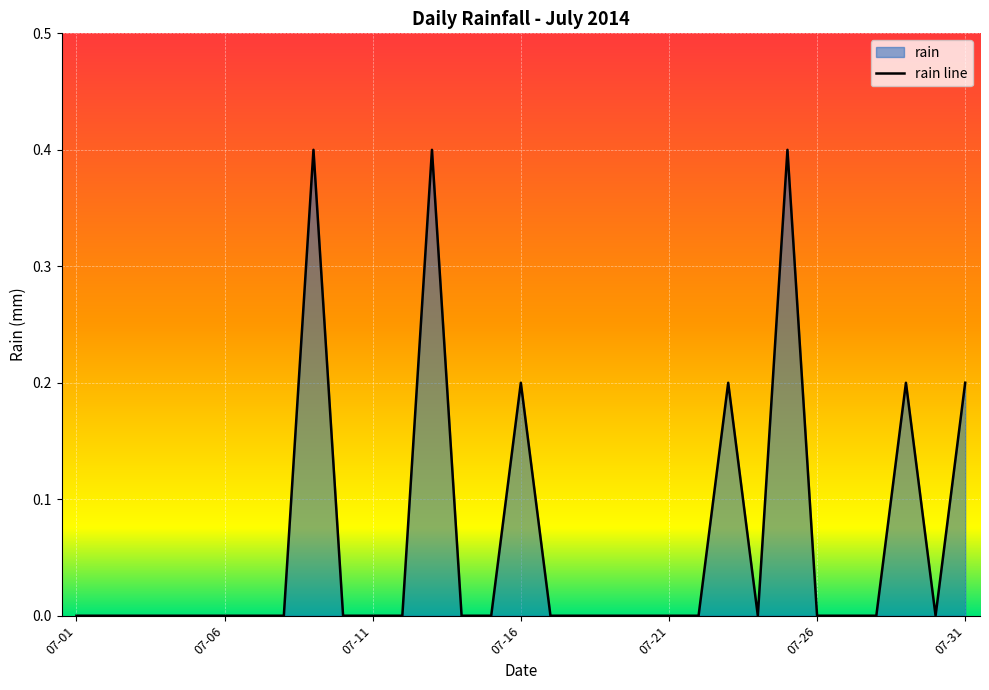

The value at 07-21 is 0.3. True or false?

False